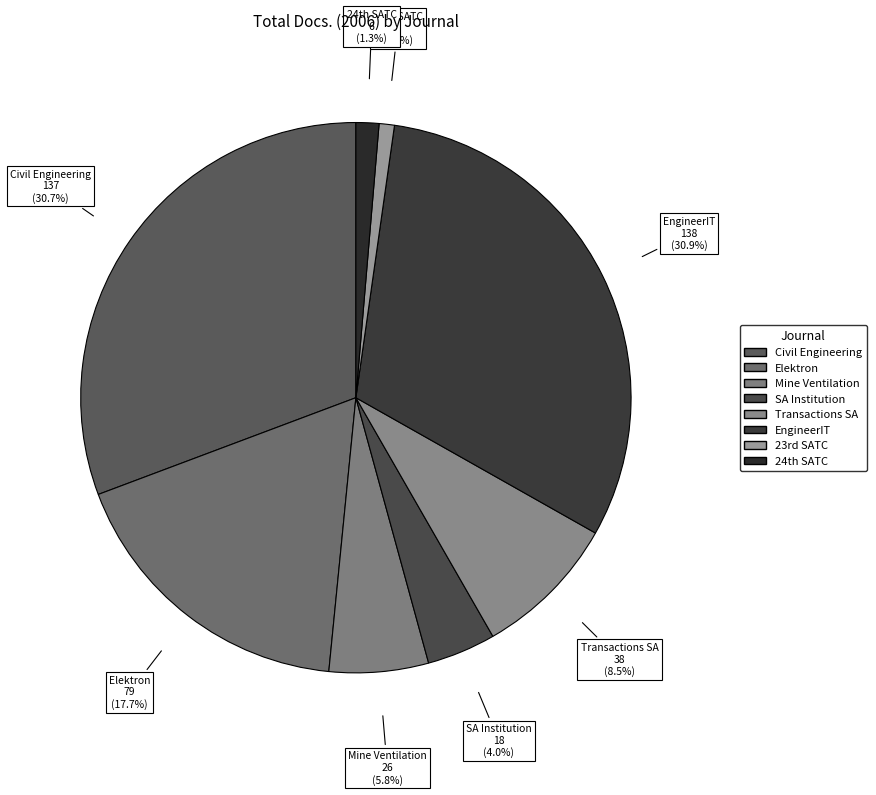

Count the number of slices in the pie.

8